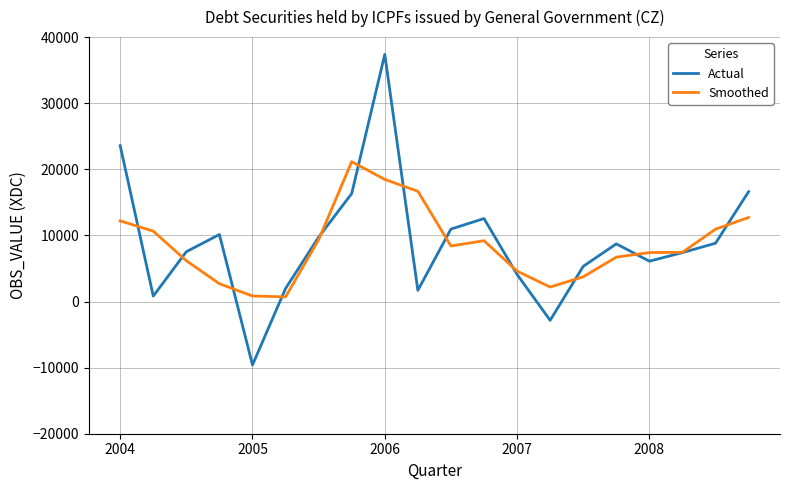

Which series has the widest spread of values?

Actual